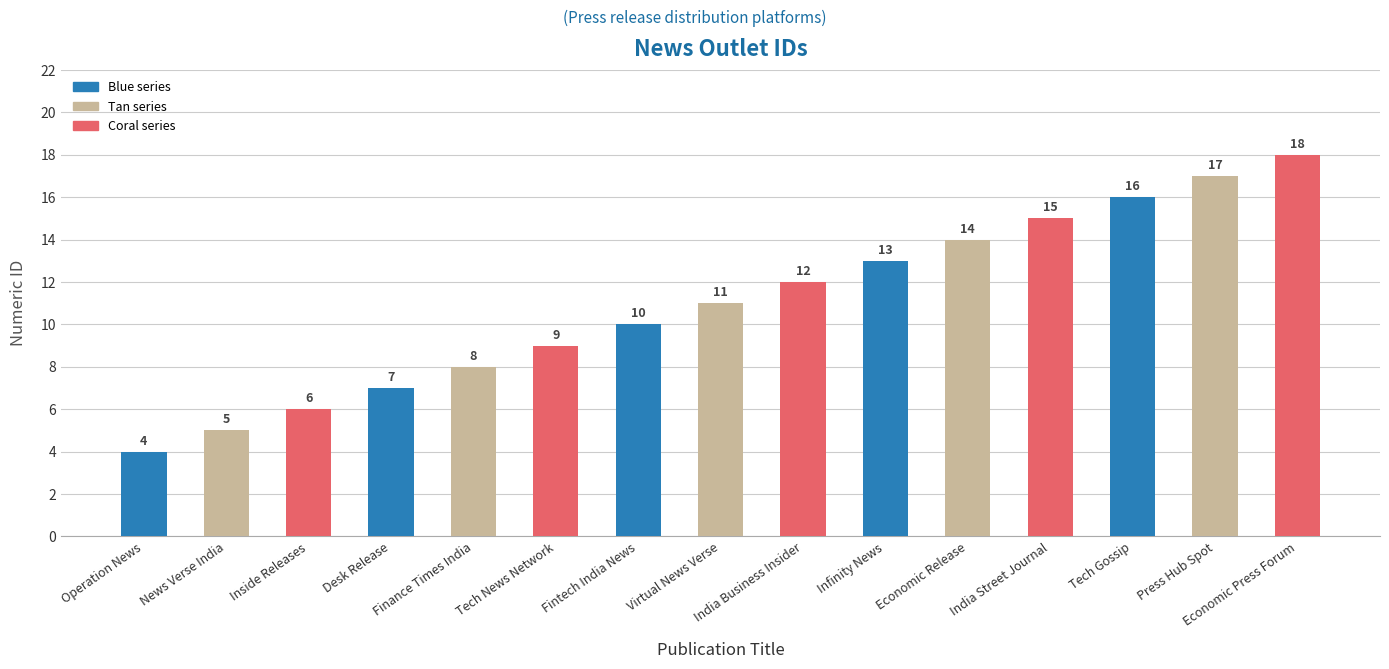

What is the label of the 13th bar from the left?

Tech Gossip